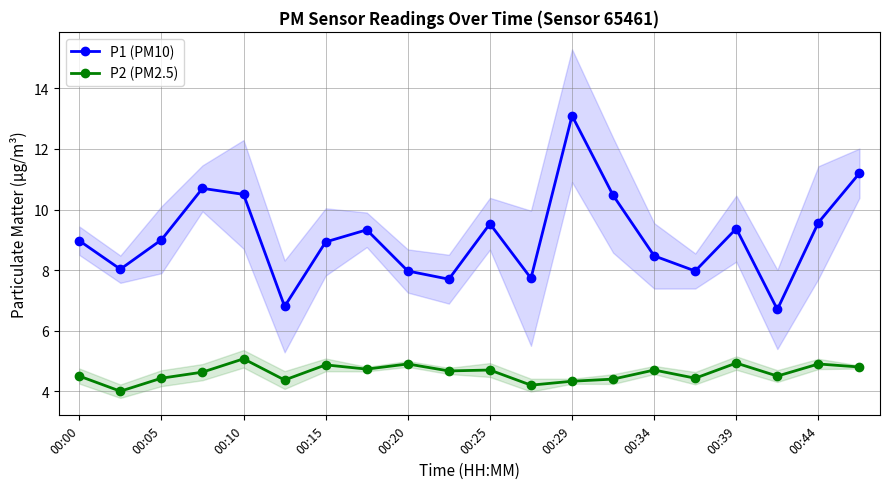

What are all the series names shown in the legend?

P1 (PM10), P2 (PM2.5)